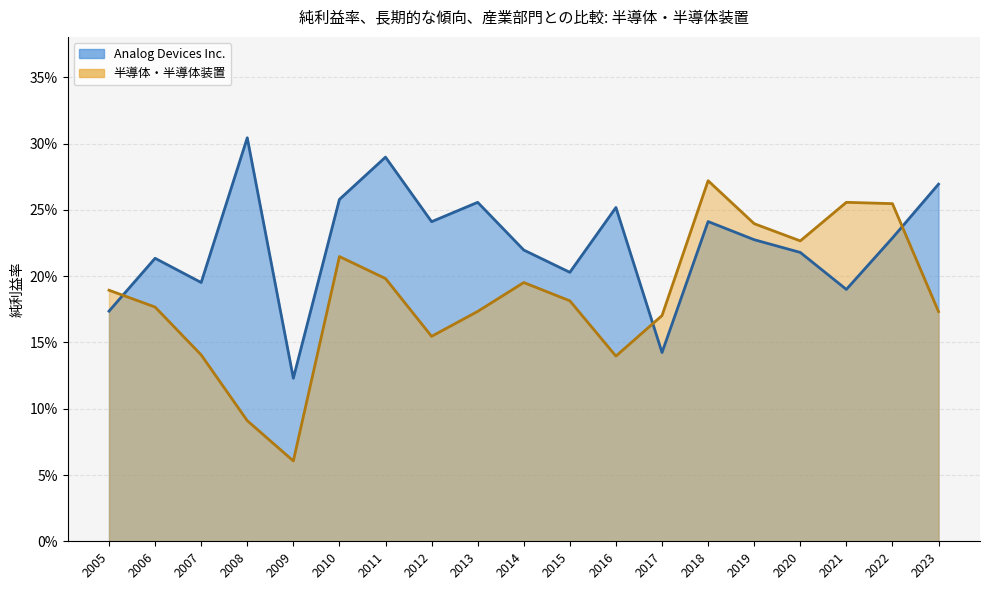

Reading left to right, extract all data points from this chart.

Analog Devices Inc.: 2023=0.3	2022=0.2	2021=0.2	2020=0.2	2019=0.2	2018=0.2	2017=0.1	2016=0.3	2015=0.2	2014=0.2	2013=0.3	2012=0.2	2011=0.3	2010=0.3	2009=0.1	2008=0.3	2007=0.2	2006=0.2	2005=0.2
半導体・半導体装置: 2023=0.2	2022=0.3	2021=0.3	2020=0.2	2019=0.2	2018=0.3	2017=0.2	2016=0.1	2015=0.2	2014=0.2	2013=0.2	2012=0.2	2011=0.2	2010=0.2	2009=0.1	2008=0.1	2007=0.1	2006=0.2	2005=0.2